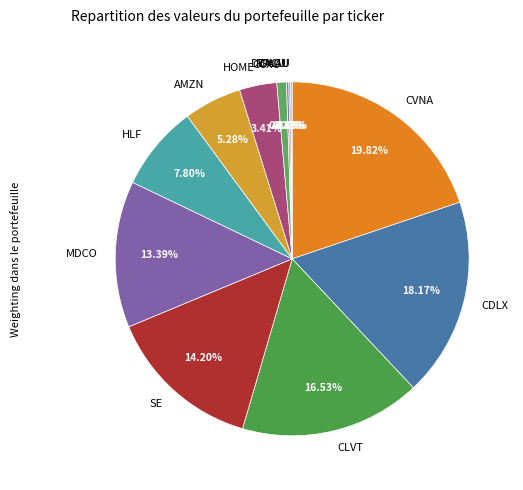

Approximately how many times larger is the value at AMZN compared to HOME?

1.5